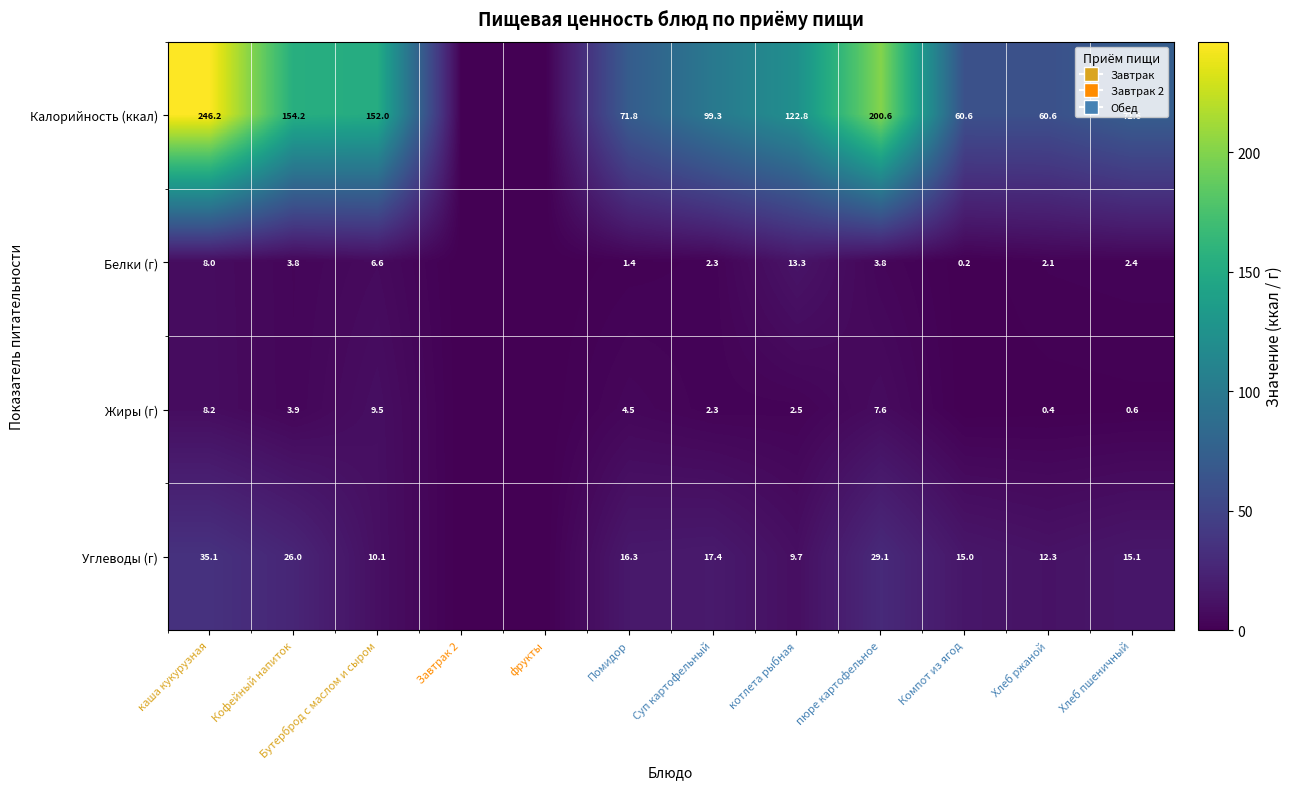

The value of Углеводы (г) at Компот из ягод is 15.0. True or false?

True